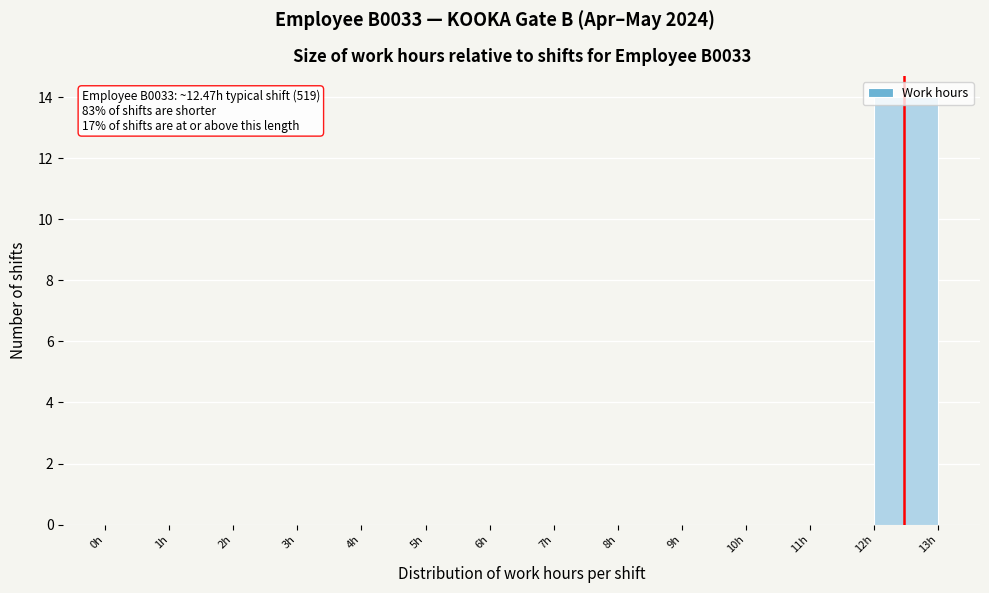

Over which range of the x-axis is the bar tallest?

12 to 13